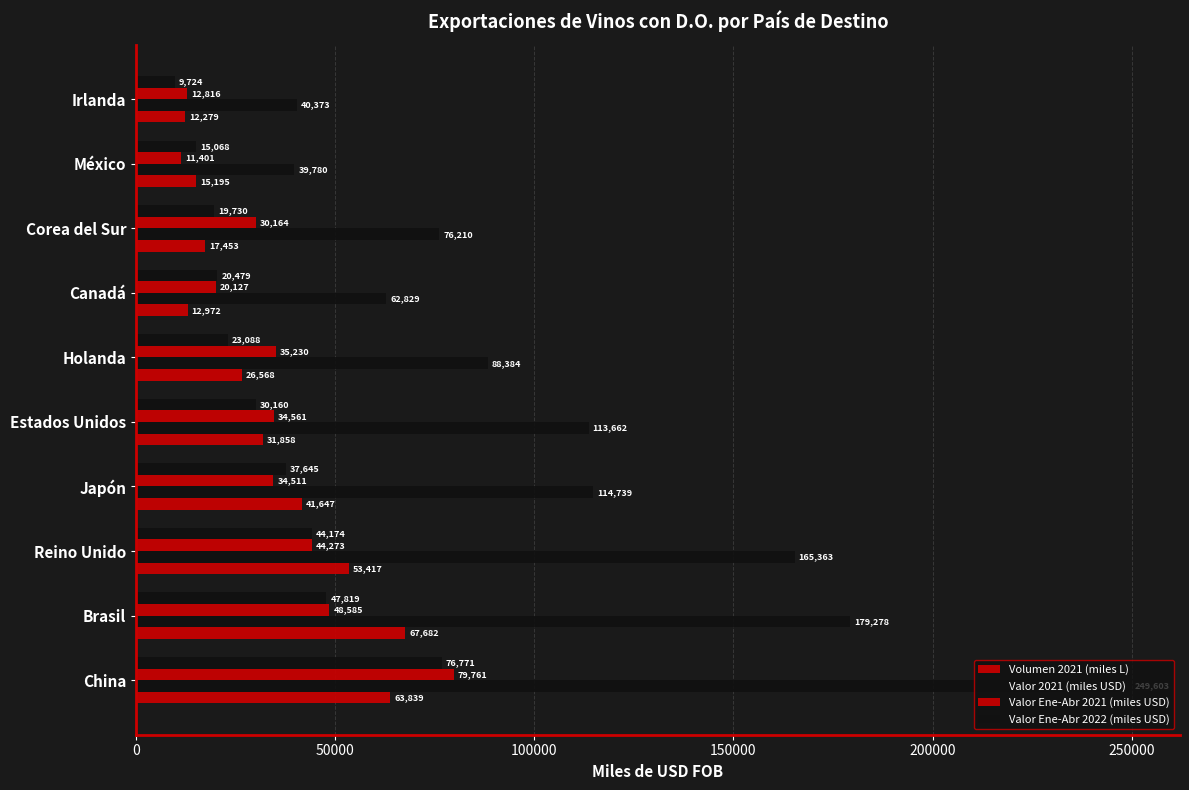

How many distinct data groups are displayed?

4